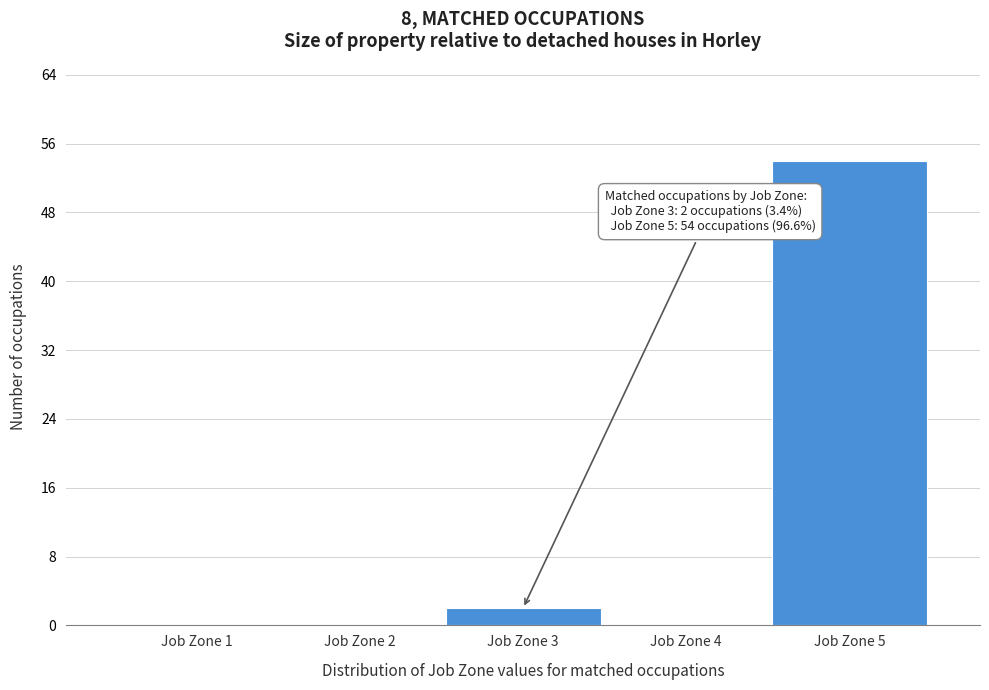

Which range on the x-axis has the tallest bar?

4.5 to 5.5